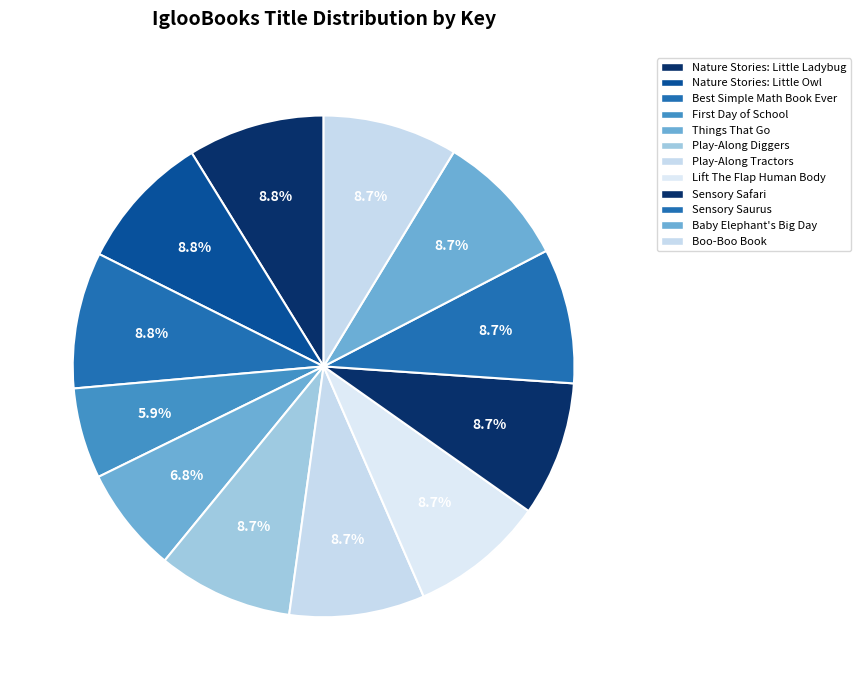

Is Play-Along Tractors the majority of the pie?

No